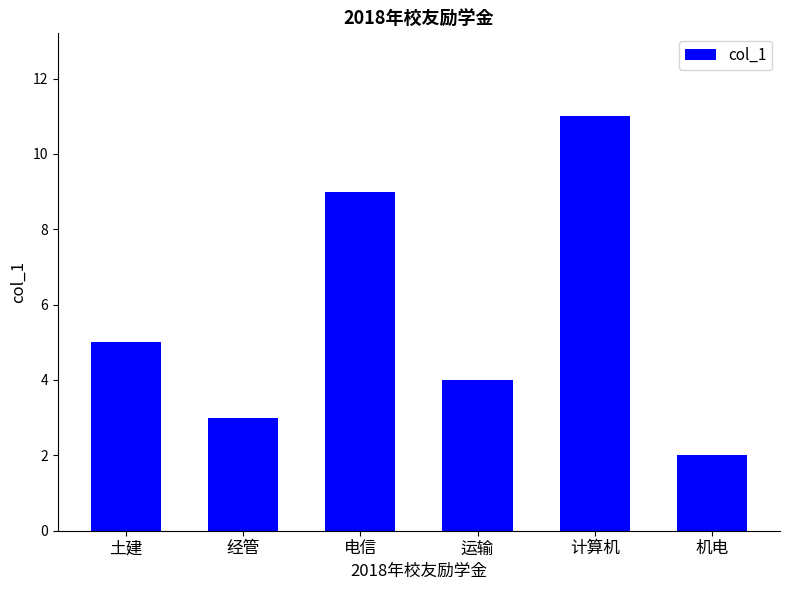

The value at 土建 is 5. True or false?

True